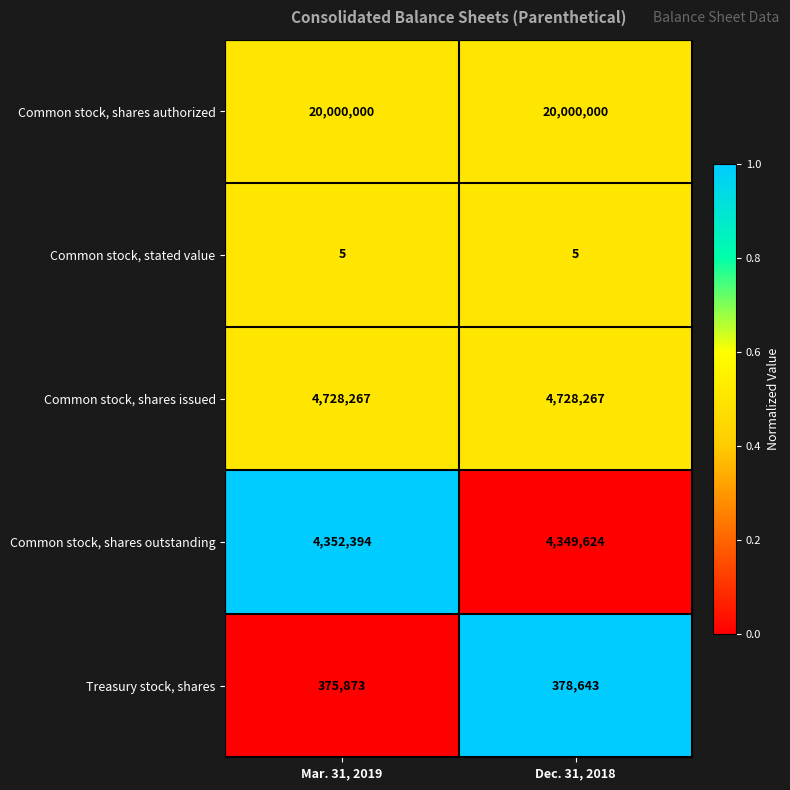

Count the number of data series in this chart.

5